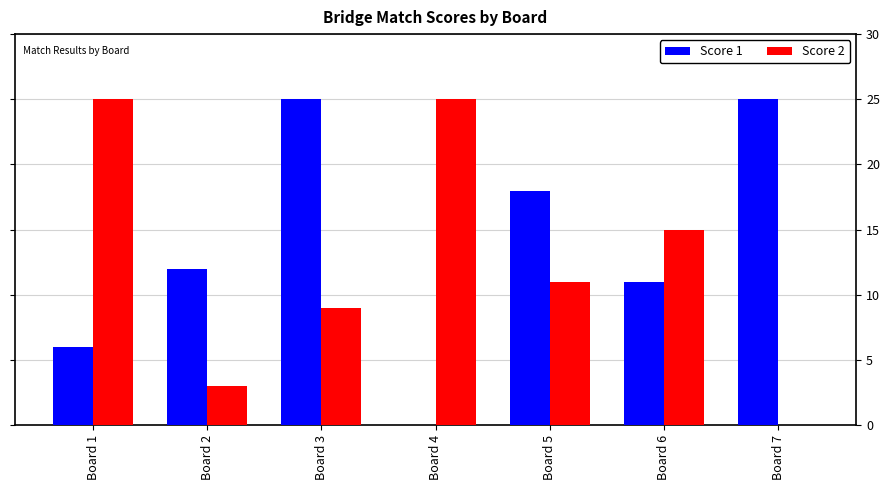

What is the sum of all Score 2 values?

88